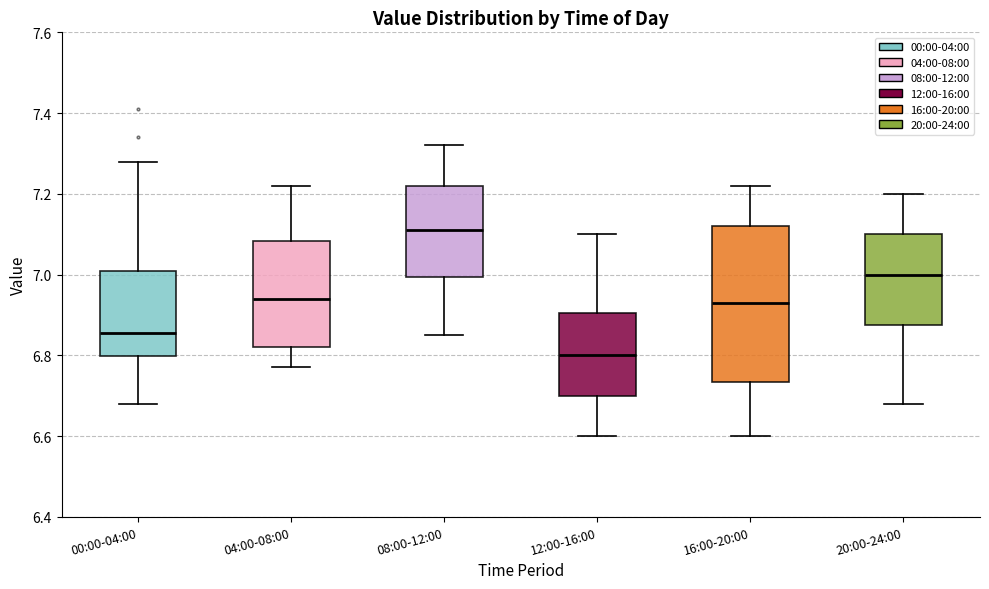

Reading left to right, transcribe this box plot: for each box, give where its median line is, the range the box spans, and where its two whiskers end, as read against the y-axis. The values are not printed on the chart, so give them approximately, as read against the axis.

00:00-04:00: median 6.86, box 6.80 to 7.02, whiskers 6.68 to 7.28
04:00-08:00: median 6.94, box 6.82 to 7.08, whiskers 6.78 to 7.22
08:00-12:00: median 7.12, box 7.00 to 7.22, whiskers 6.86 to 7.32
12:00-16:00: median 6.80, box 6.70 to 6.90, whiskers 6.60 to 7.10
16:00-20:00: median 6.94, box 6.74 to 7.12, whiskers 6.60 to 7.22
20:00-24:00: median 7.00, box 6.88 to 7.10, whiskers 6.68 to 7.20